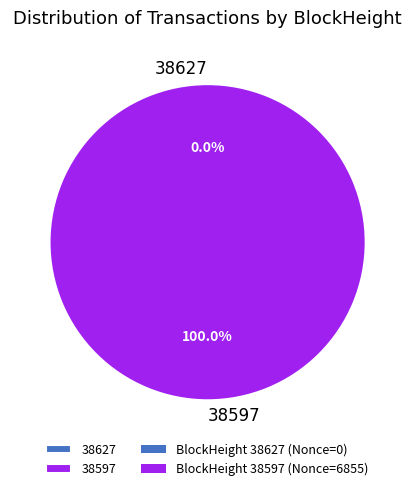

How many slices are in this pie chart?

2